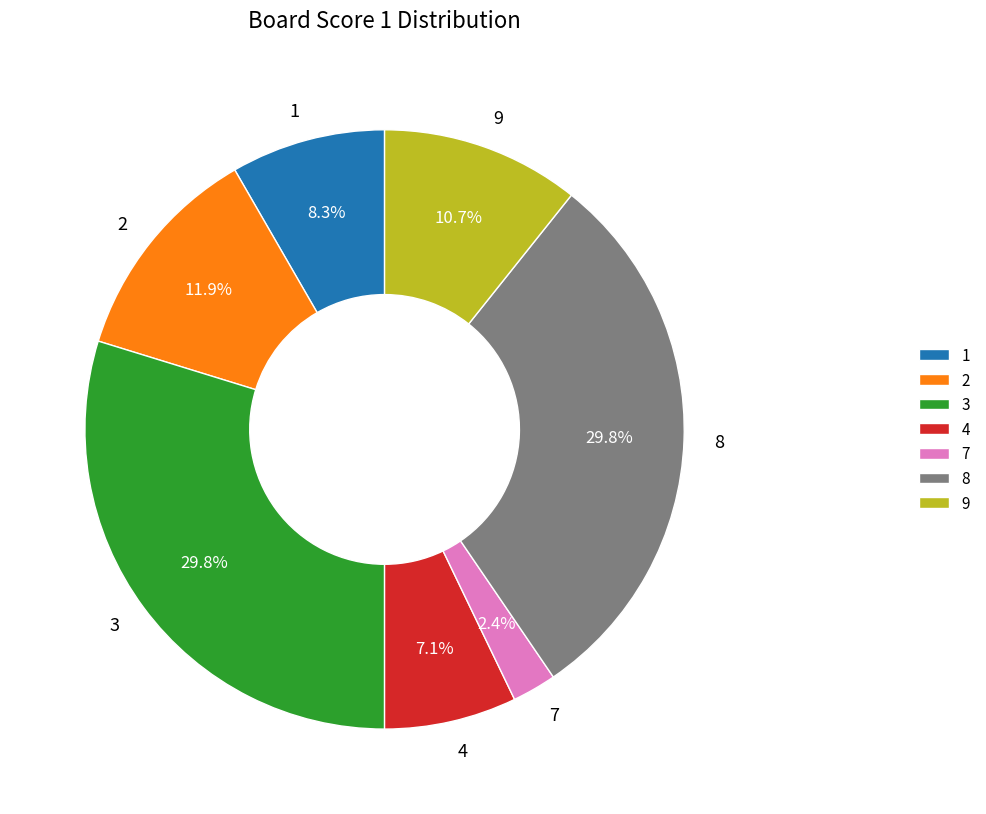

To the nearest percent, what percentage of the pie is 4?

7%